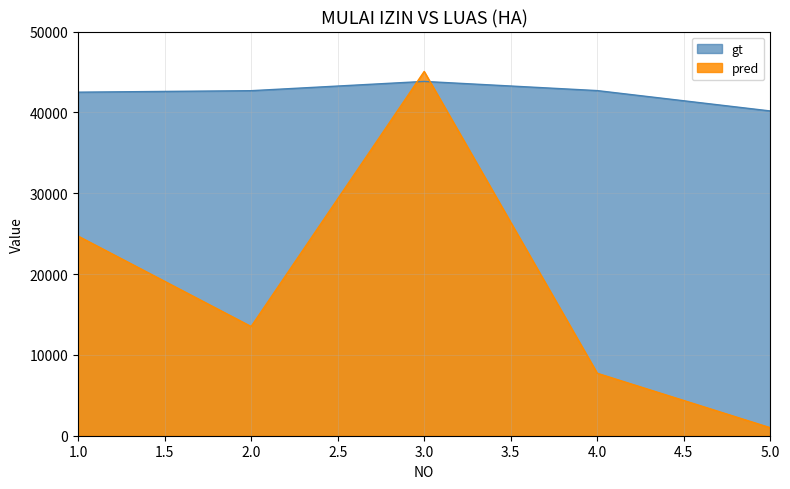

Reading right to left, transcribe all the data shown in this chart.

gt: 40175	42694	43829	42683	42499
pred: 990	7726	45065	13510	24700